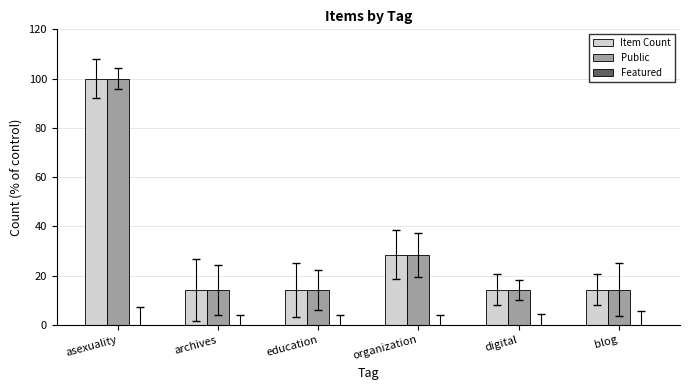

Is the value of Public at asexuality greater than the value of Item Count at blog?

Yes